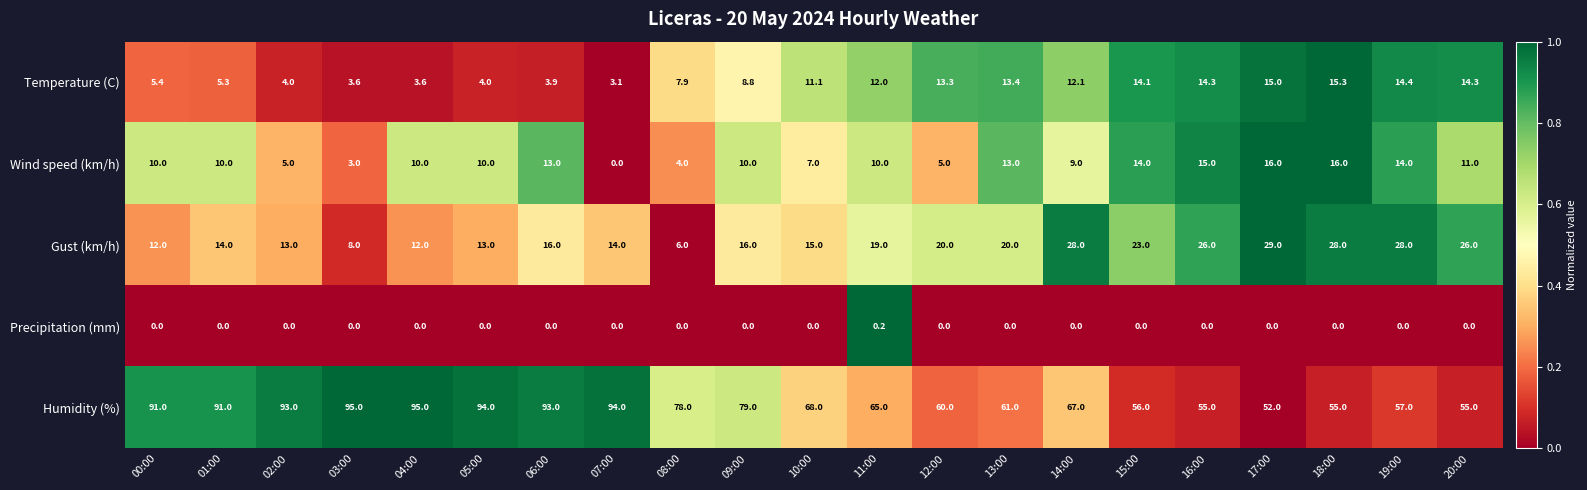

What is the difference between the maximum and minimum values in the Humidity (%) series?

43.0